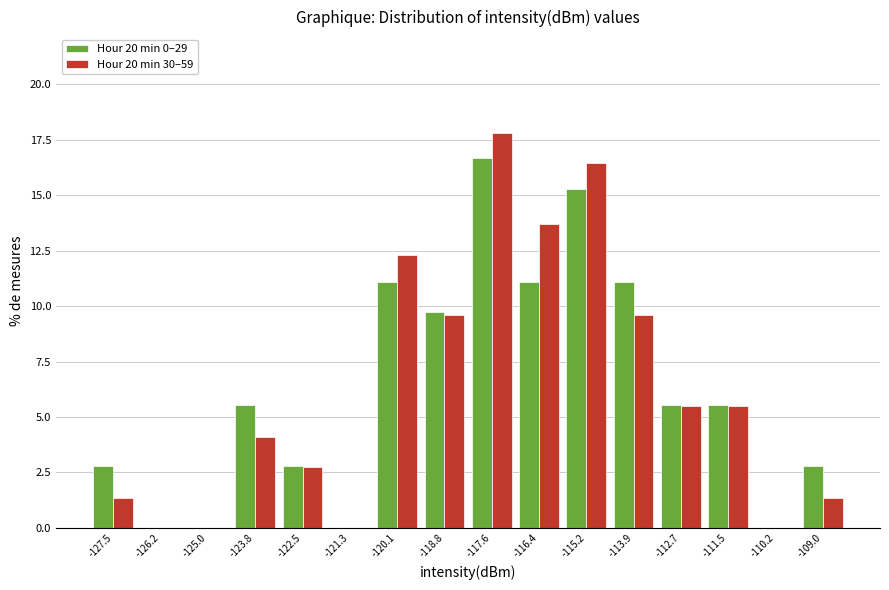

What is the height of the Hour 20 min 30–59 bar covering -114.6 to -113.4 on the x-axis? Neither the bar edges nor the heights are printed on the chart, so give them approximately, as read against the axes.

9.5